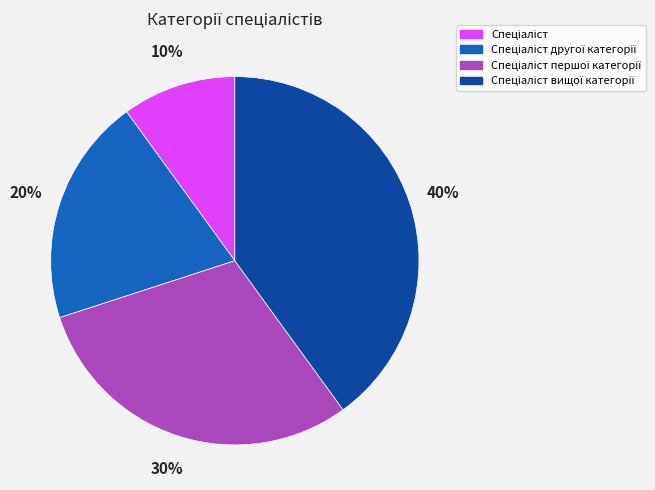

To the nearest percent, what is the difference between the largest and smallest slice percentages?

30%